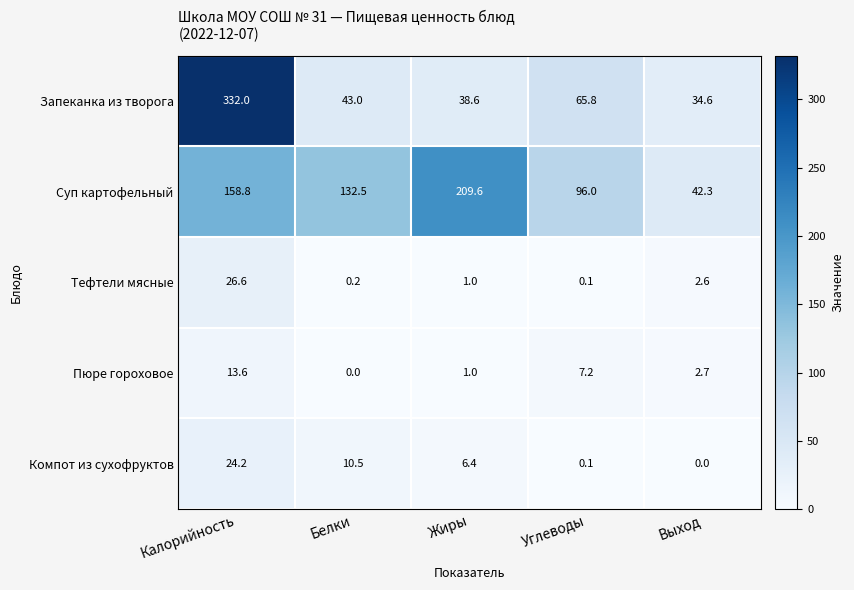

At which category is the sum across all series the highest?

Калорийность